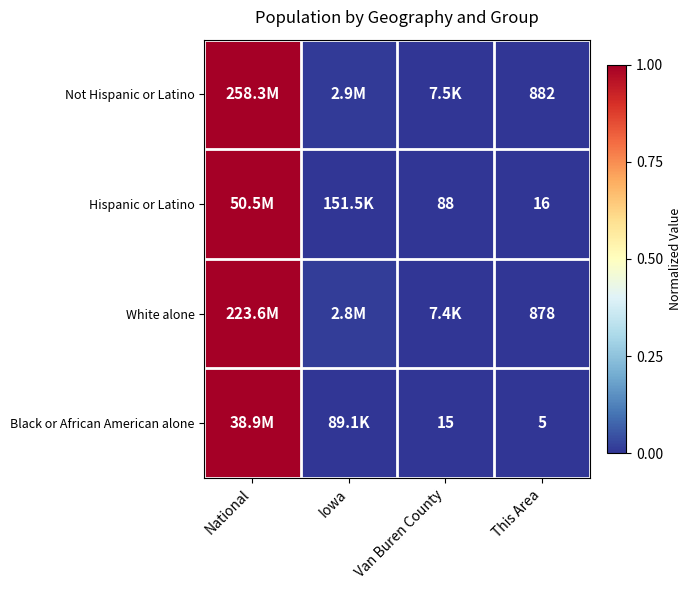

Is the value of Hispanic or Latino at This Area greater than the value of White alone at This Area?

No